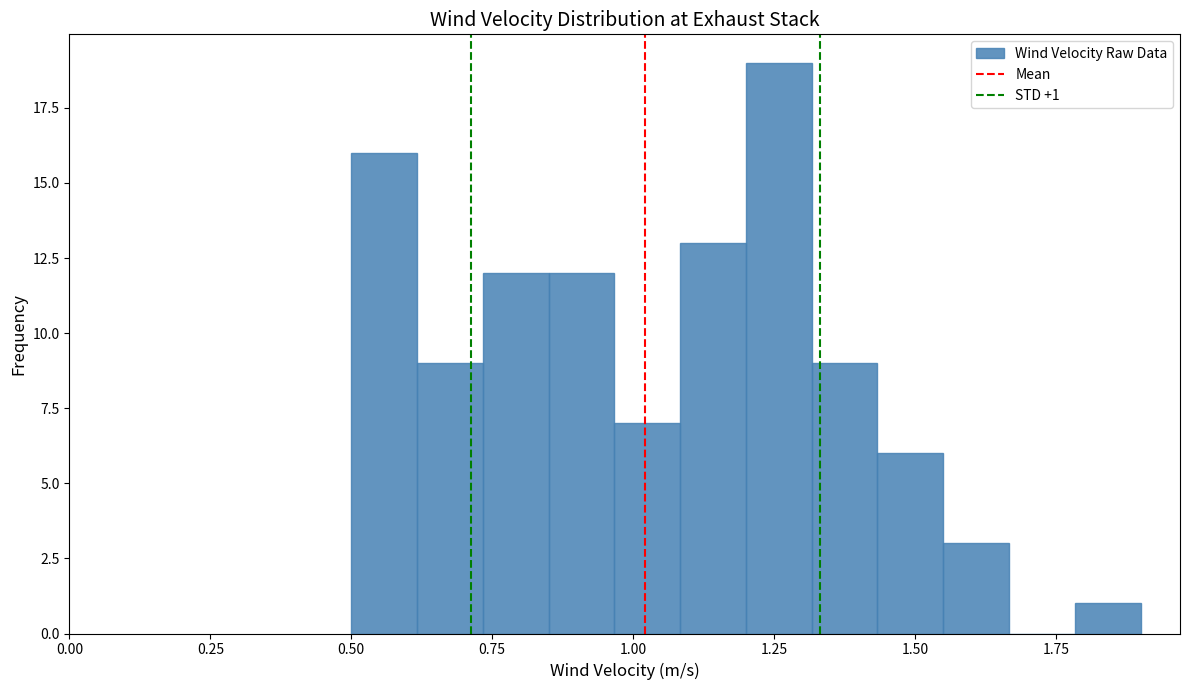

Read against the x-axis, roughly where is the centre of the tallest bar?

1.25